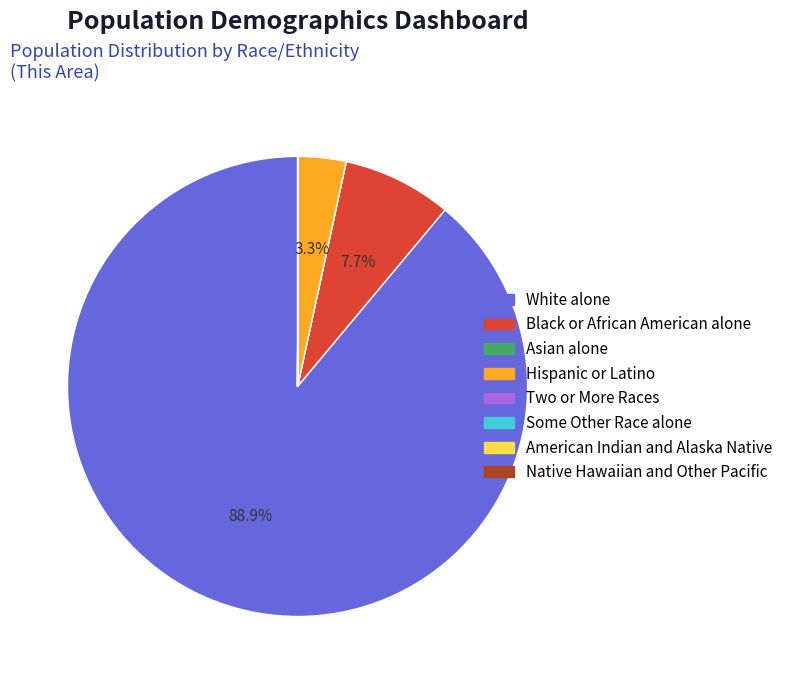

Between Hispanic or Latino and Black or African American alone, which is larger?

Black or African American alone